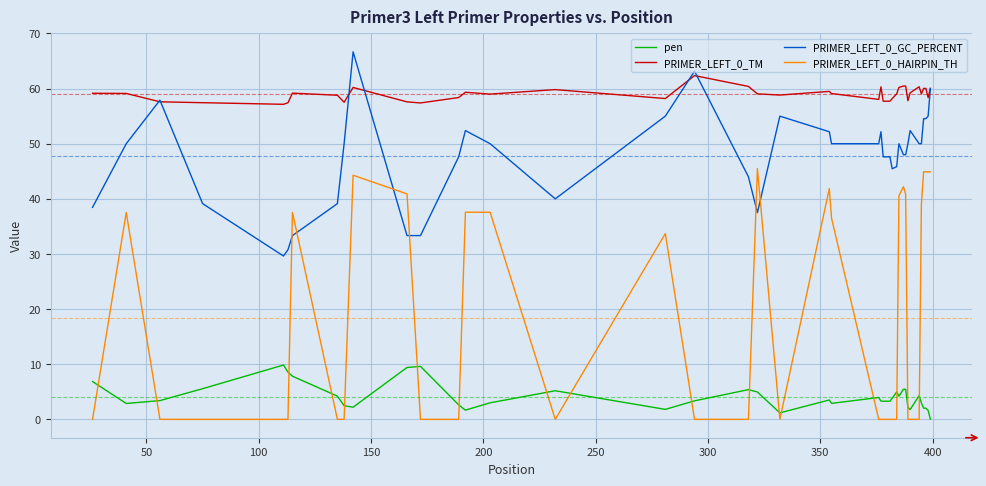

True or false: pen and PRIMER_LEFT_0_GC_PERCENT cross at least once.

False